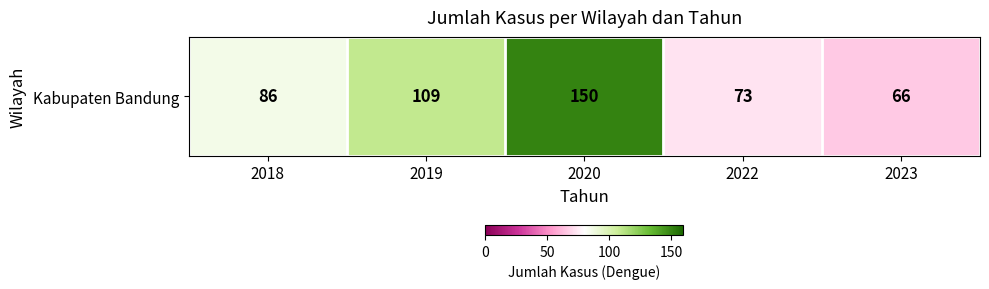

Reading left to right, list all the values displayed in this chart.

86	109	150	73	66